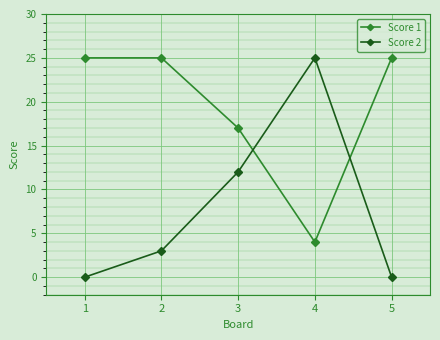

Count the number of data series in this chart.

2